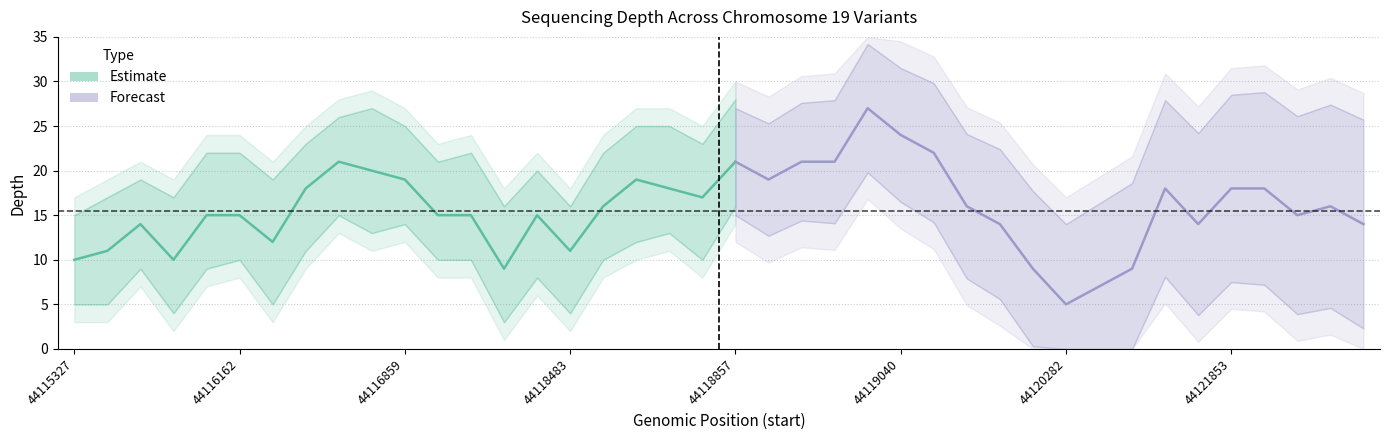

Which has a higher value, 44118903 or 44120381?

44118903